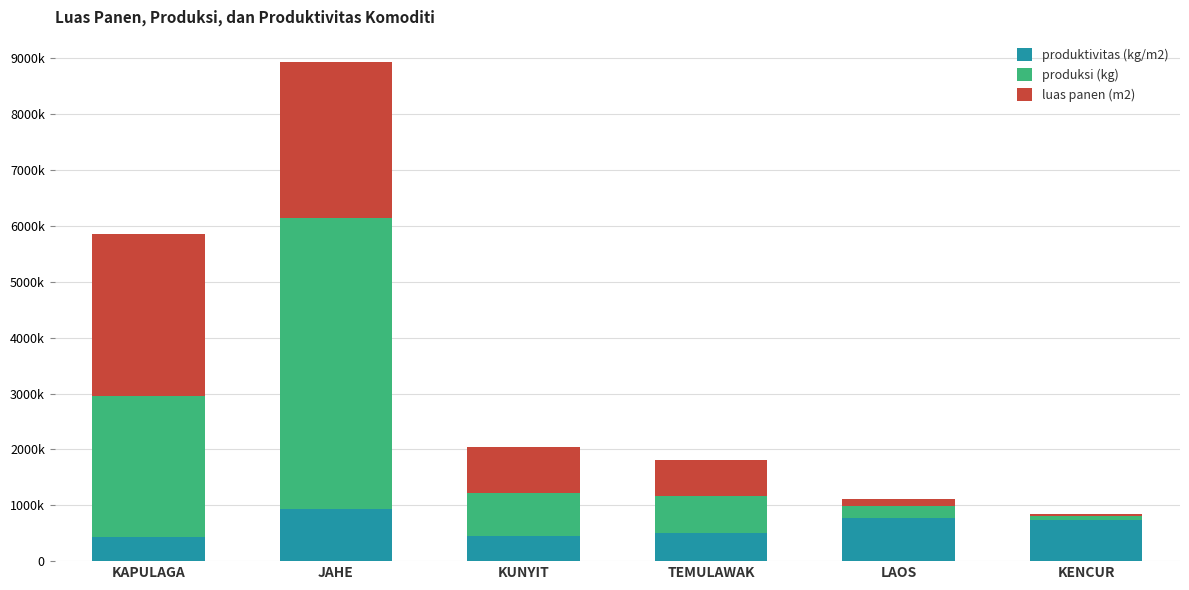

Are the bars horizontal?

No